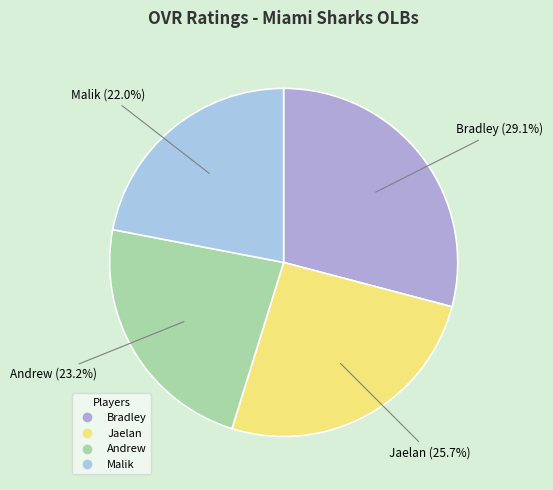

What percentage is the Andrew slice, to the nearest percent?

23%